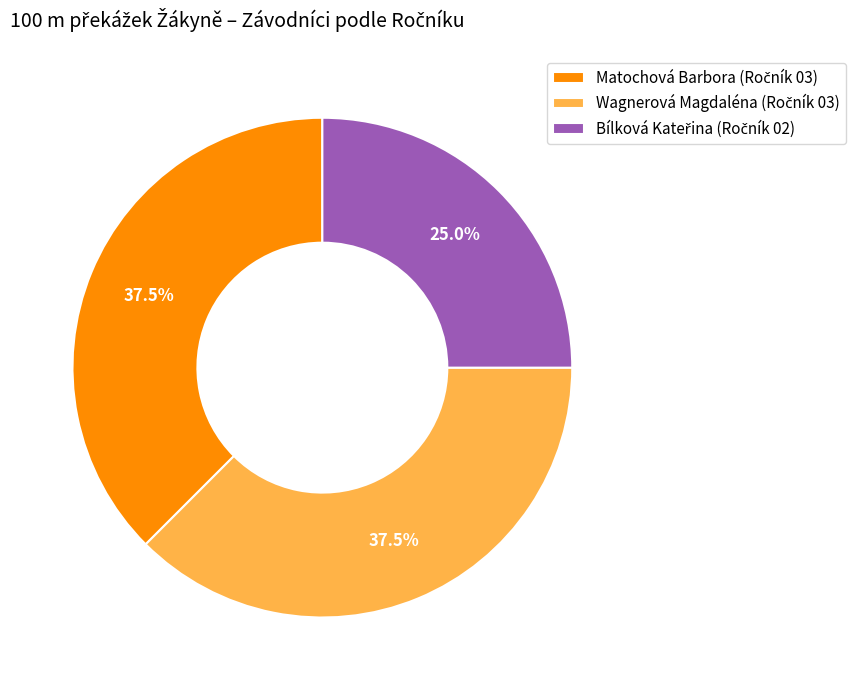

Is there any slice that represents more than half of the pie?

No